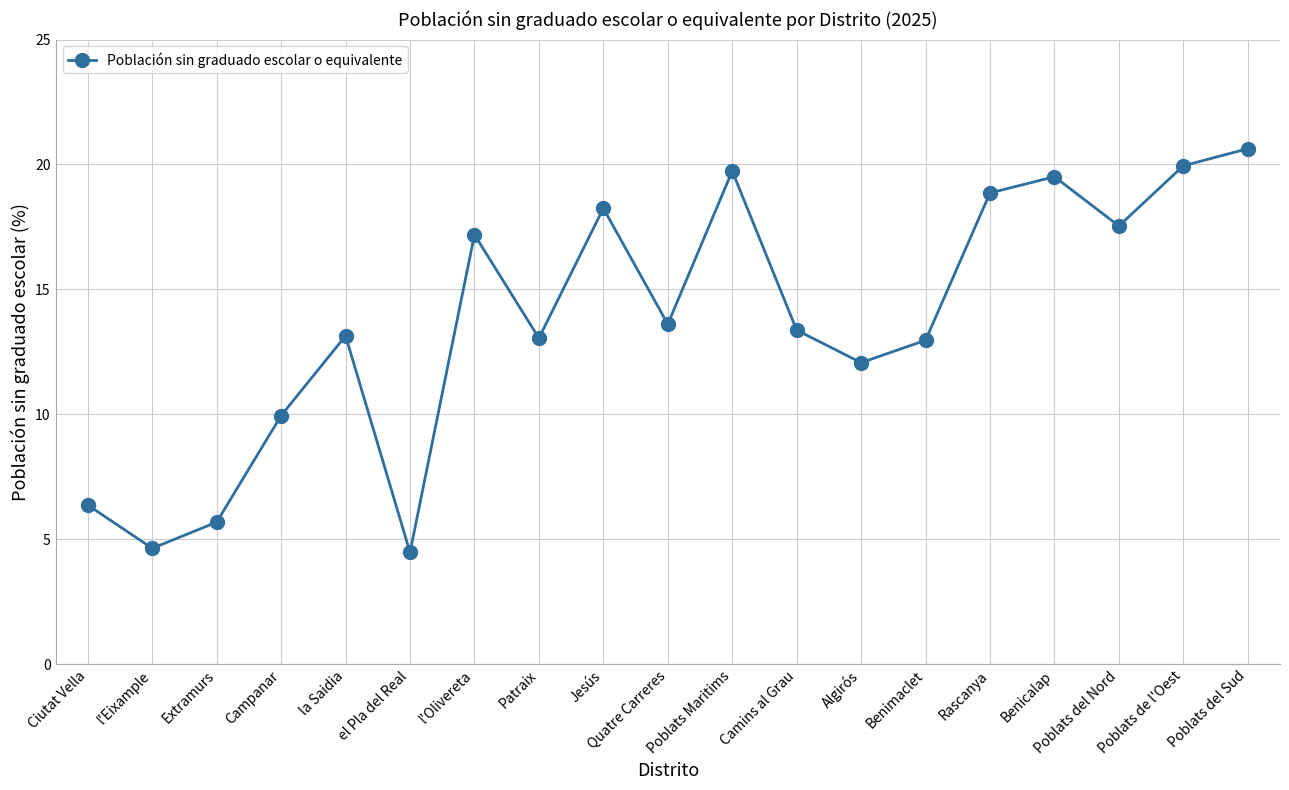

What is the value of the 9th point from the left?

18.2